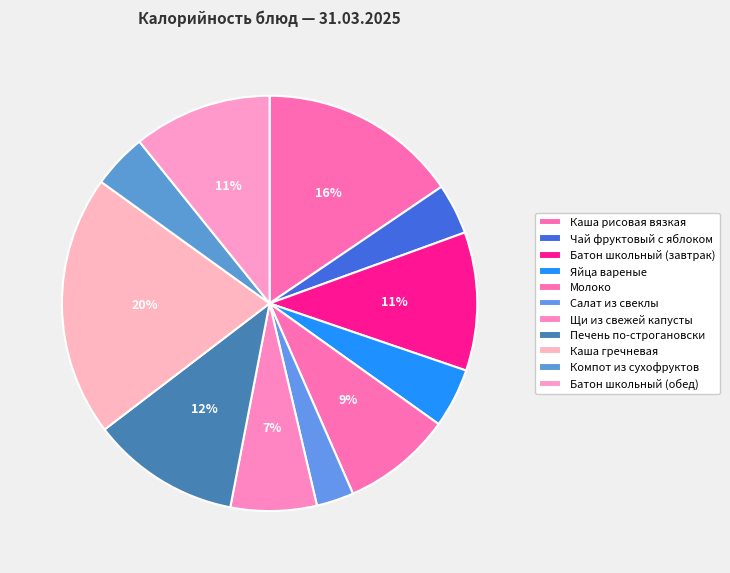

What is the change in value from Каша рисовая вязкая to Каша гречневая?

+65.6